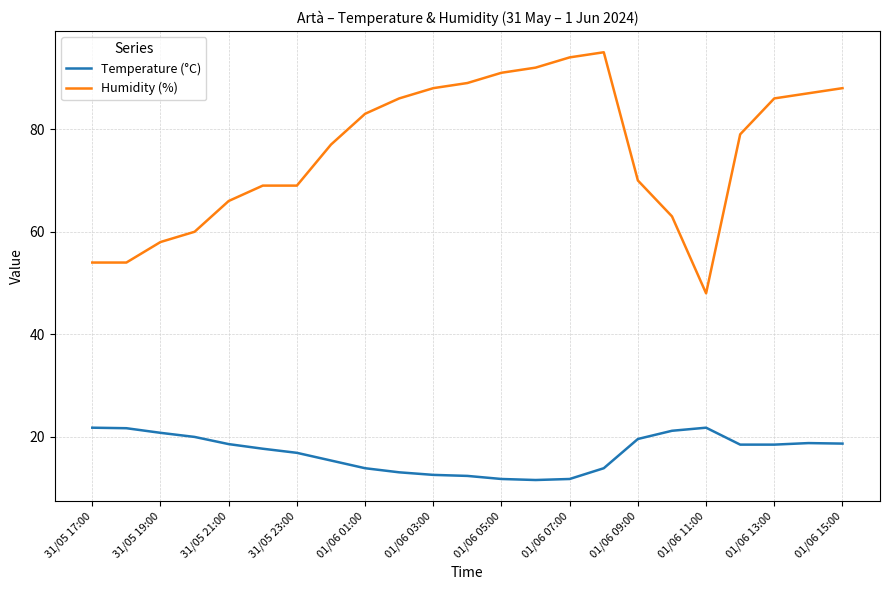

What is the greatest value displayed?

95.0